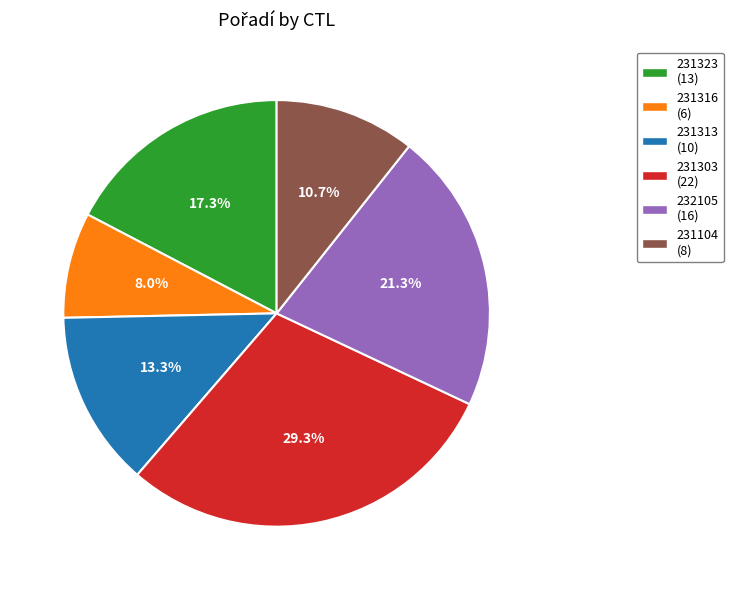

Is it true that 231104 is 1% of the pie?

False